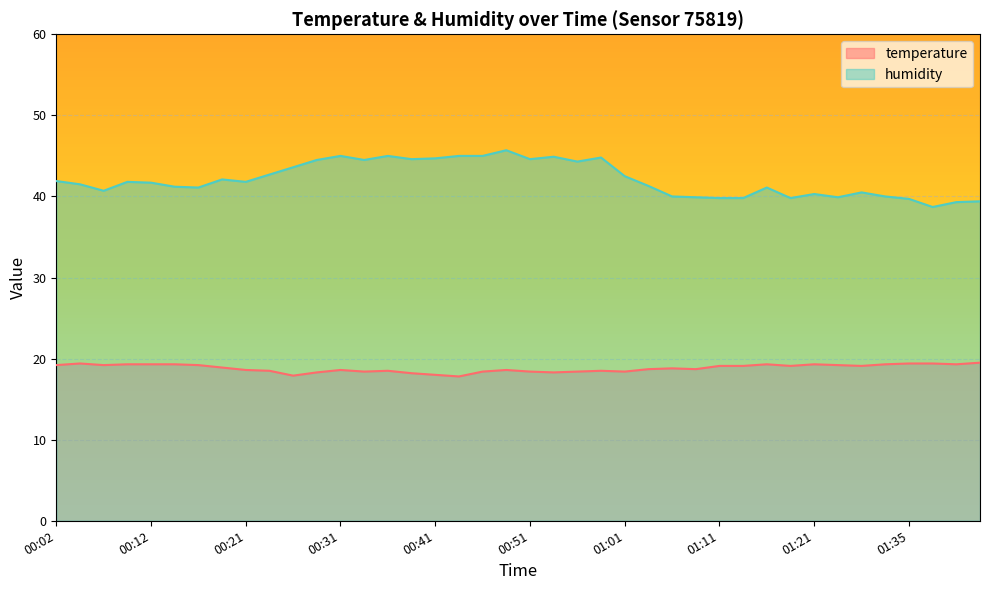

How many lines are shown in the chart?

2